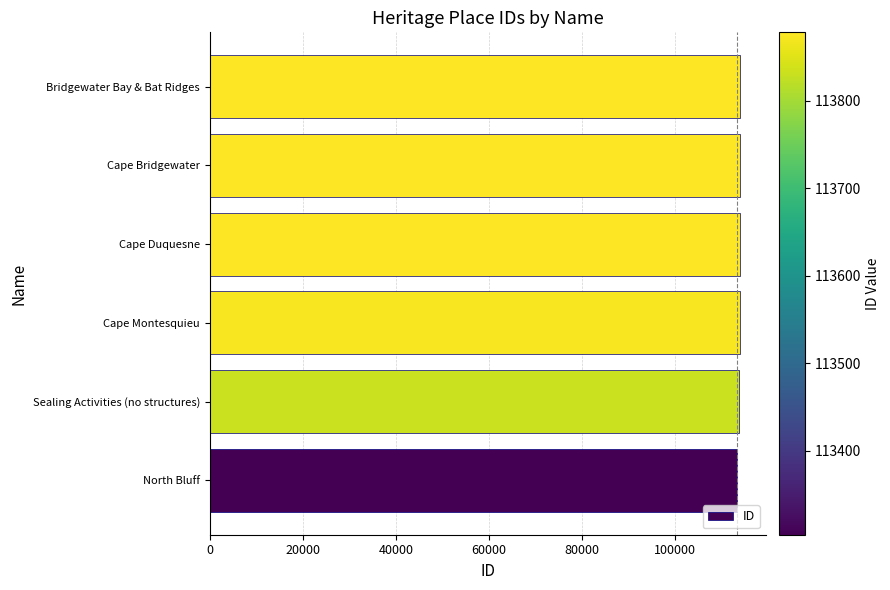

The chart shows a value of 113876 at Cape Duquesne. True or false?

True